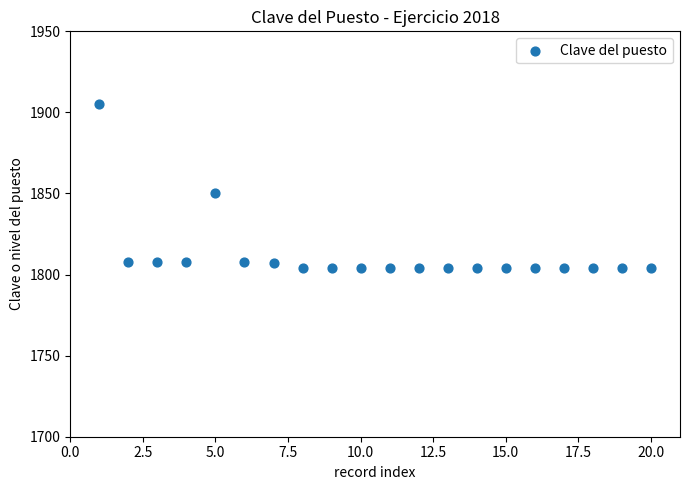

What is the range of Y values (max minus min)?

101